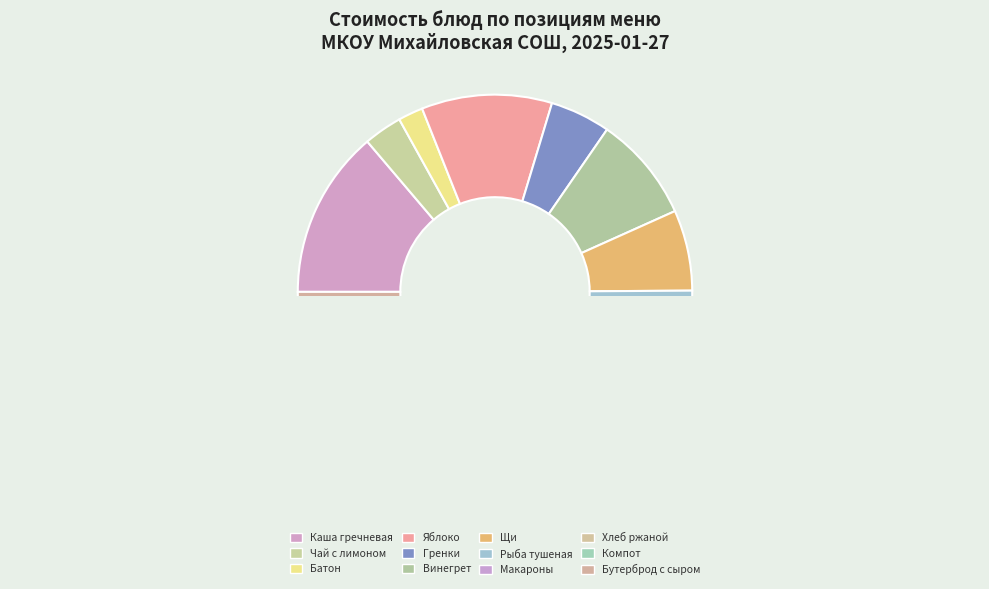

To the nearest percent, what is the combined percentage of Гренки жареные and Макаронные изделия?

12%